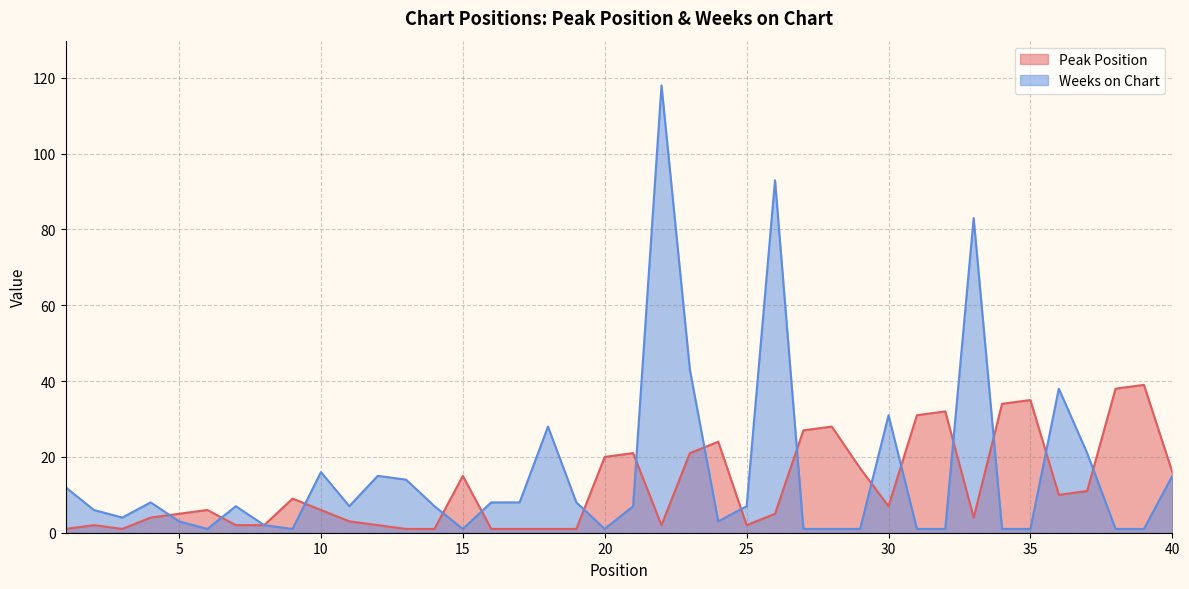

What is the value of the Weeks on Chart point at the 10th from the left?

16